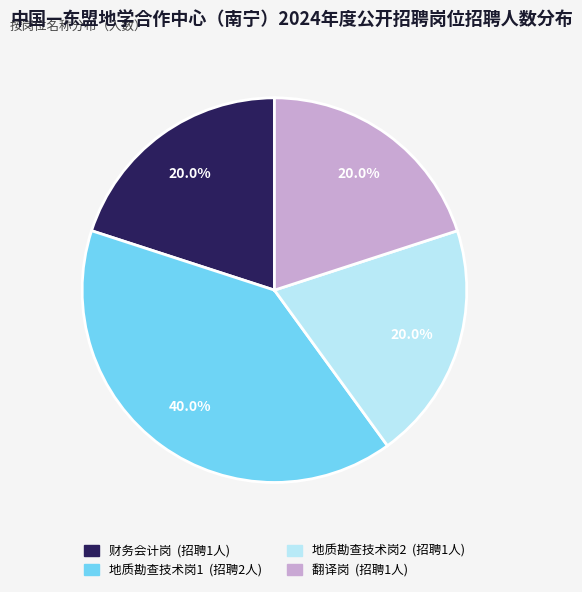

Is there any slice that represents more than half of the pie?

No